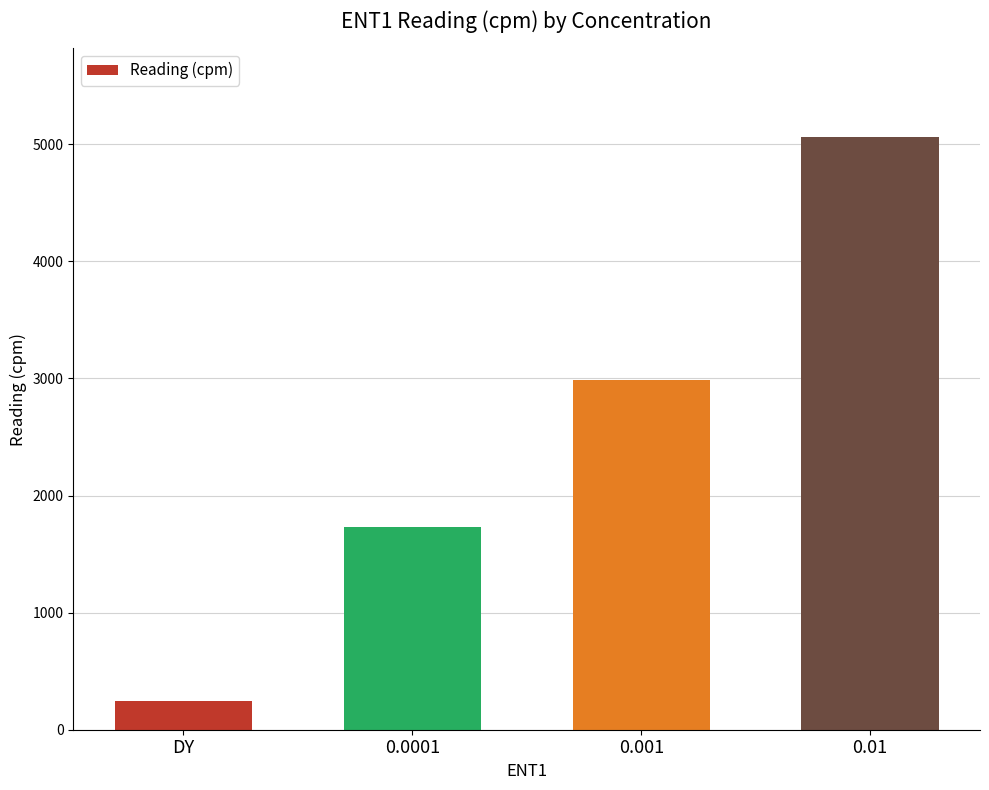

Which label corresponds to the smallest value in the chart?

DY